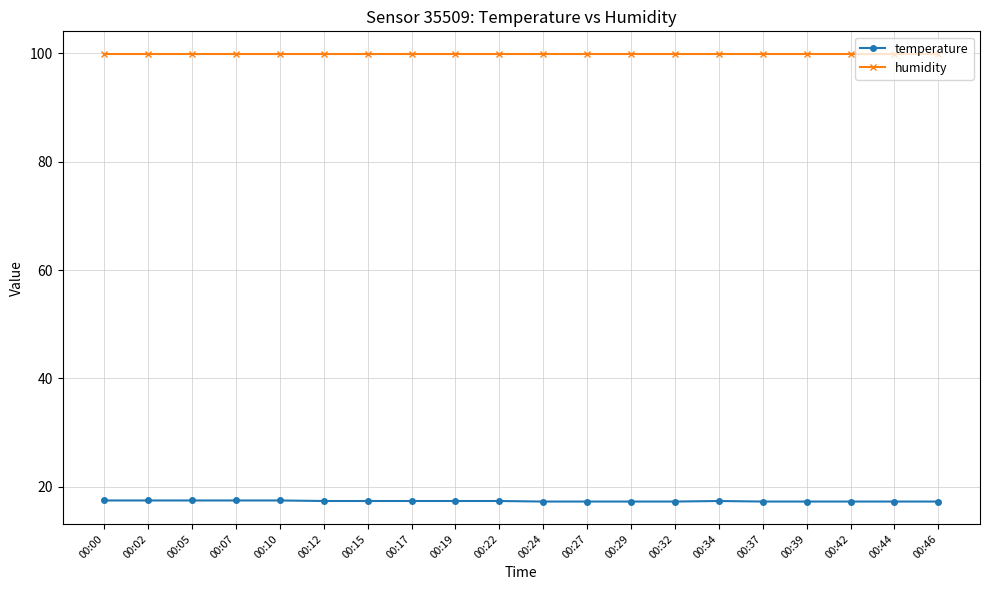

What is the sum of all temperature values?

347.6